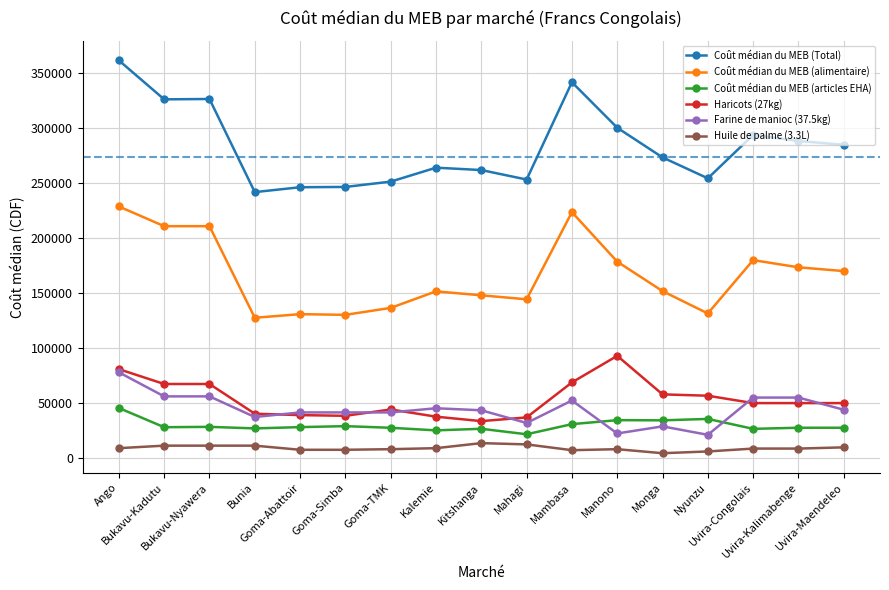

What is the highest value of the Coût médian du MEB (alimentaire) series?

228879.9